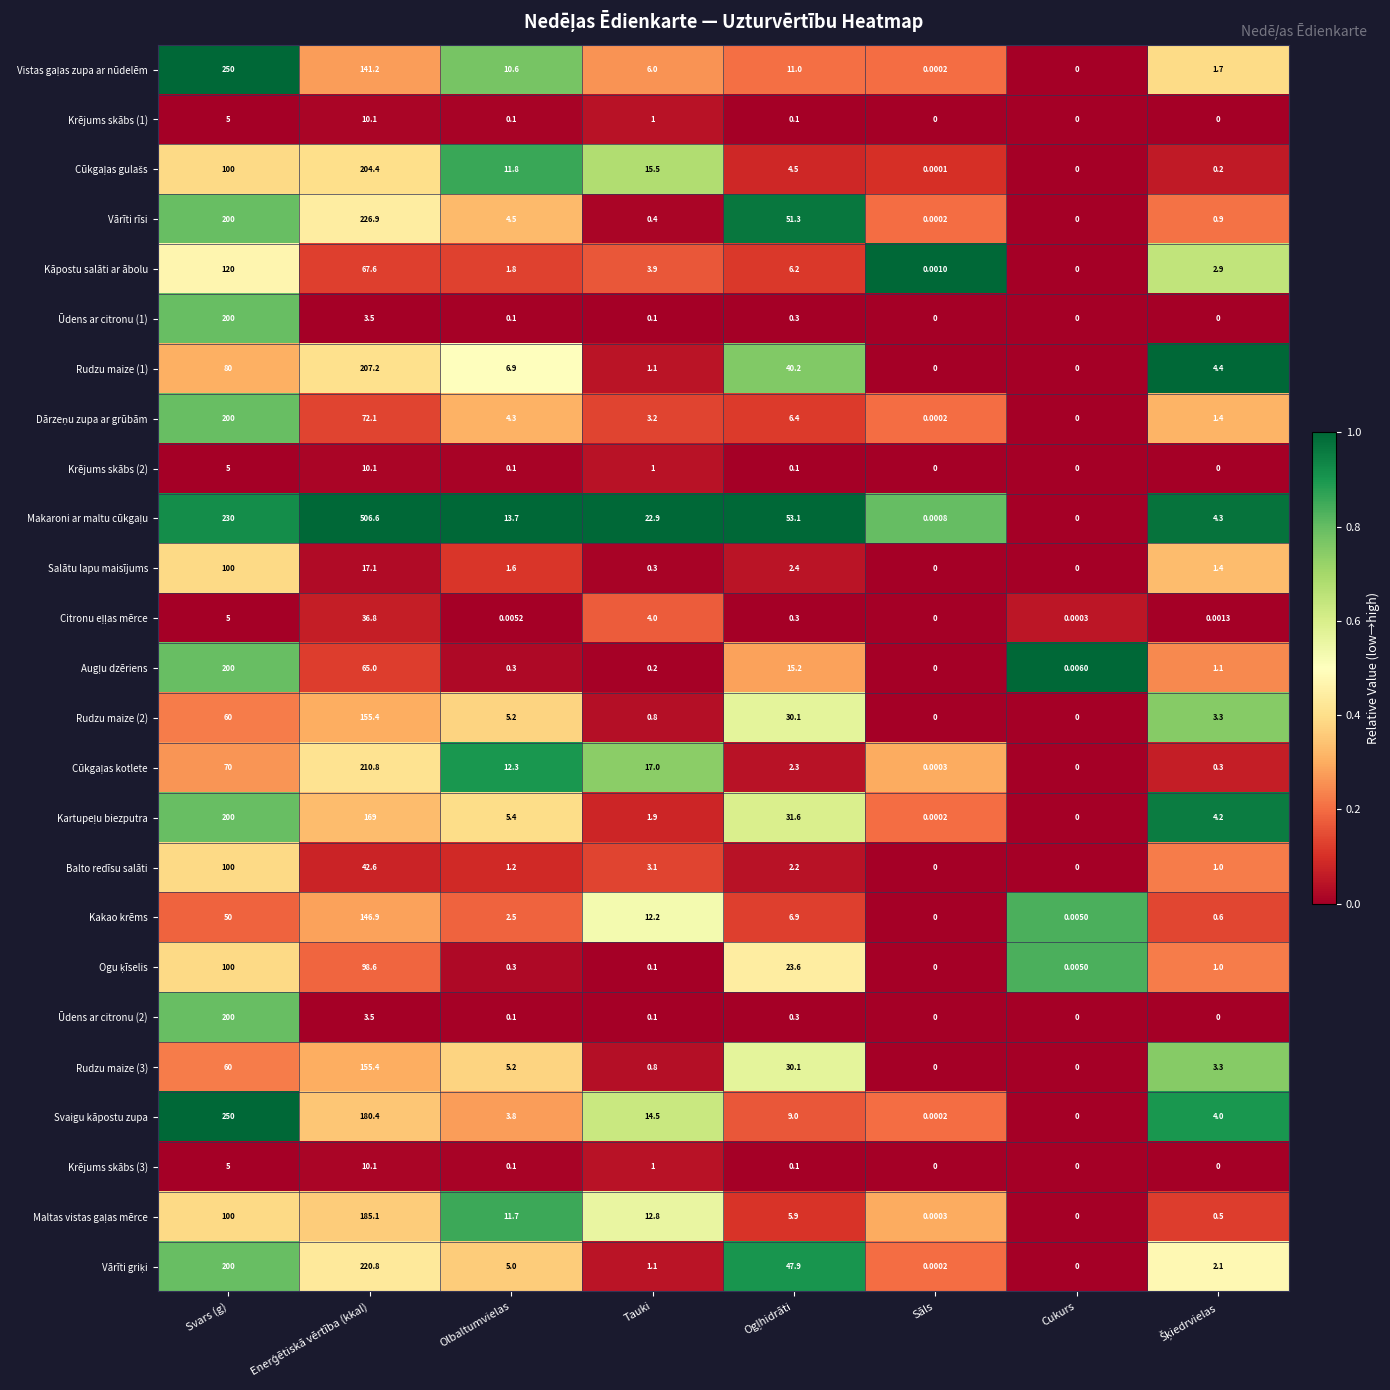

Where does the Balto redīsu salāti series first go above 2?

Svars (g)